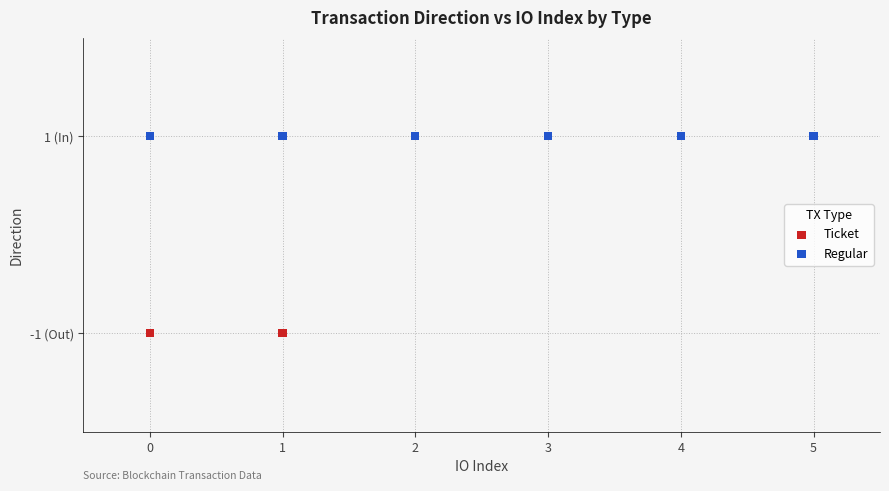

Which series contains the lowest Y value?

Ticket